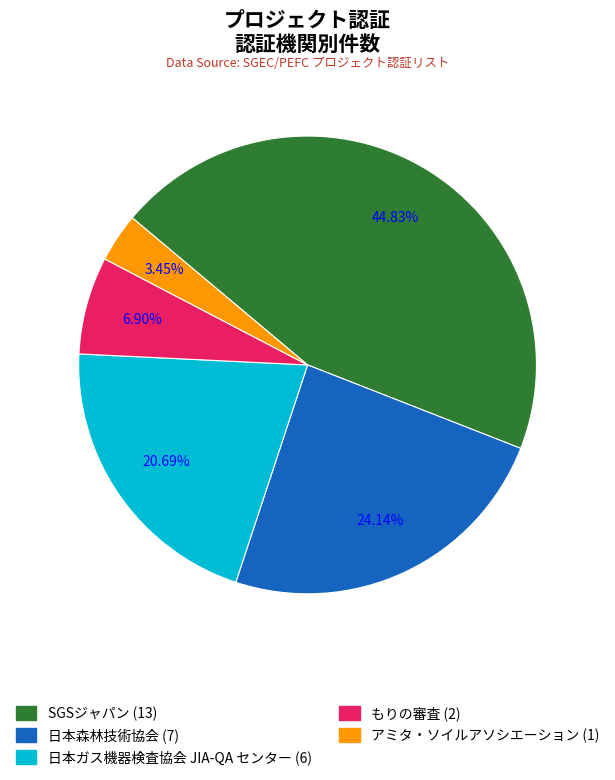

To the nearest percent, what is the combined percentage of アミタ・ソイルアソシエーション and もりの審査?

10%